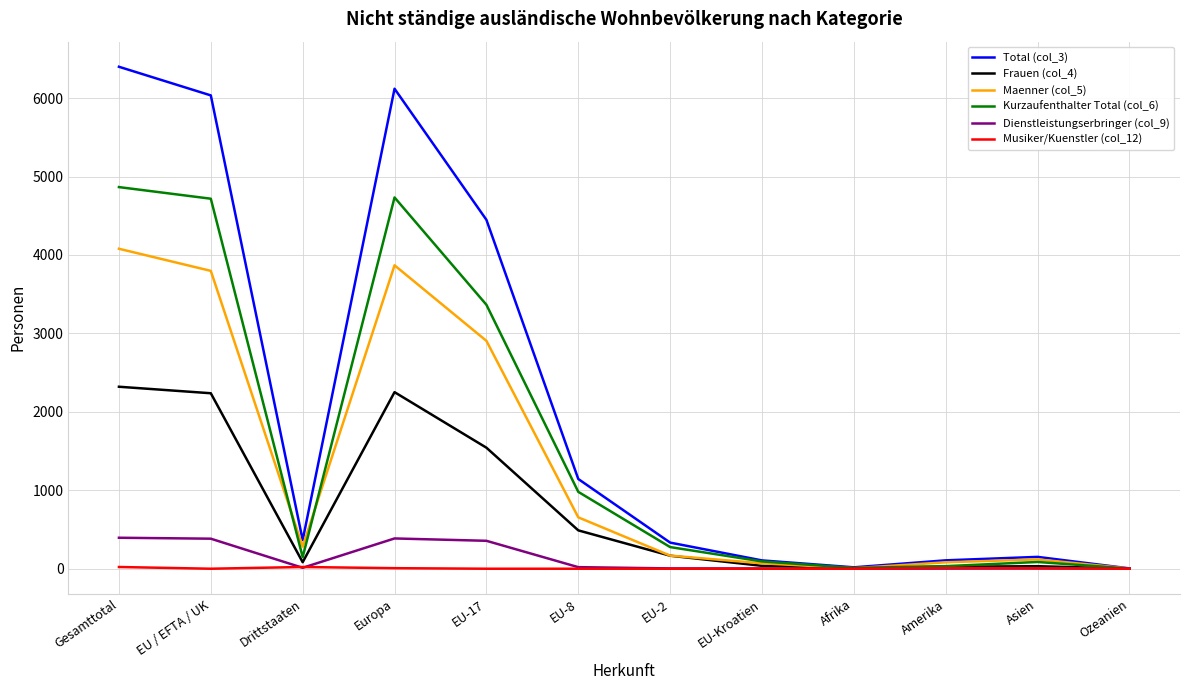

Between Asien and Ozeanien, which series saw the biggest shift?

Total (col_3)